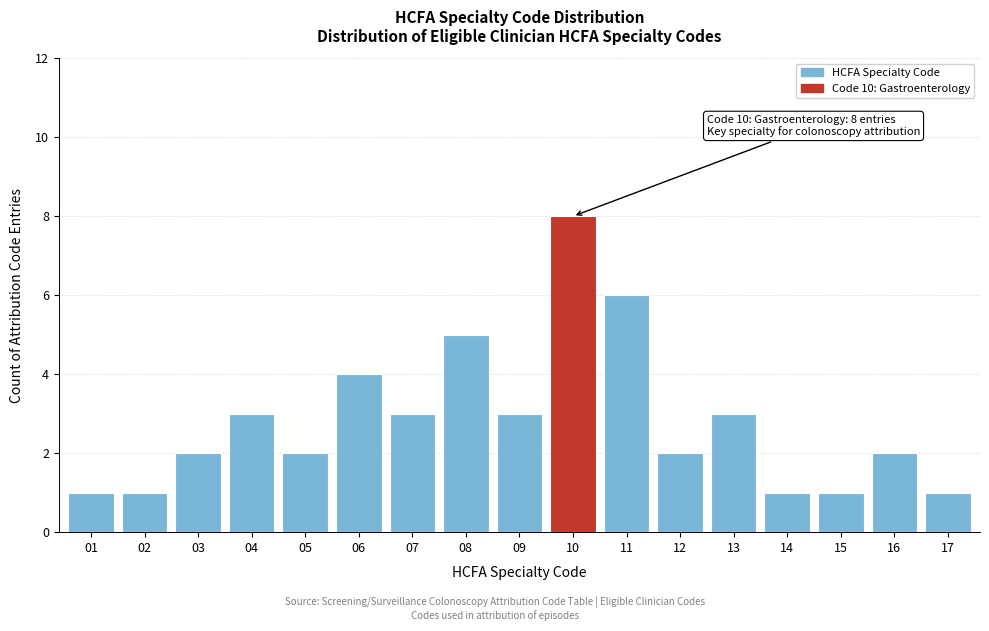

Reading right to left, list all the values displayed in this chart.

1	2	1	1	3	2	6	8	3	5	3	4	2	3	2	1	1